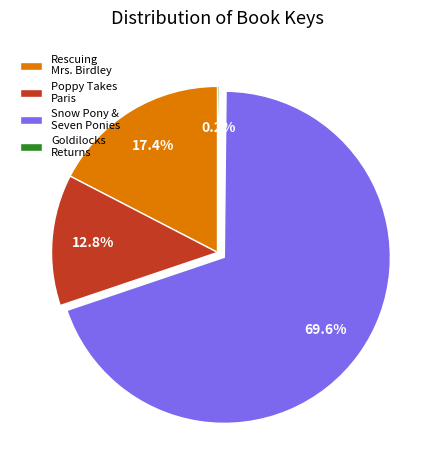

Which category has the biggest portion of the pie?

Snow Pony & Seven Ponies